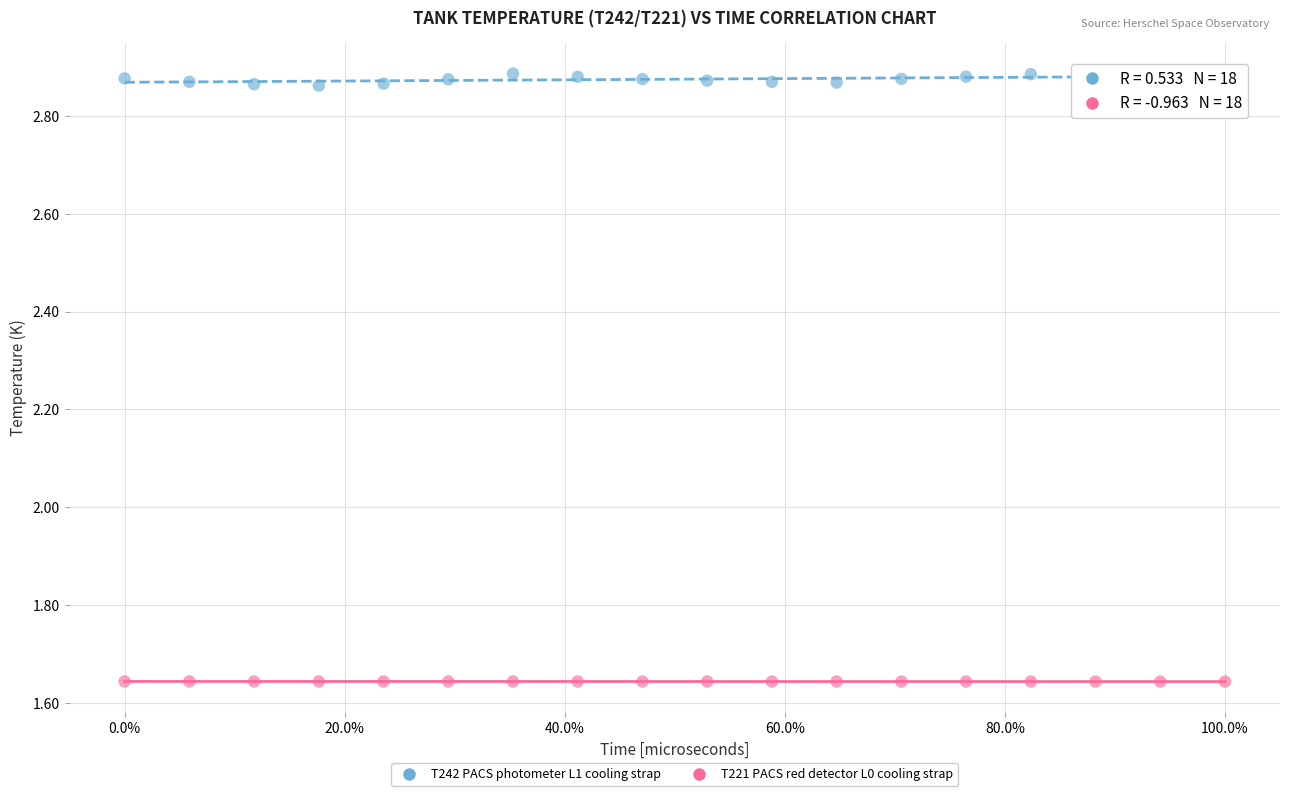

Which series contains the highest Y value?

T242 PACS photometer L1 cooling strap